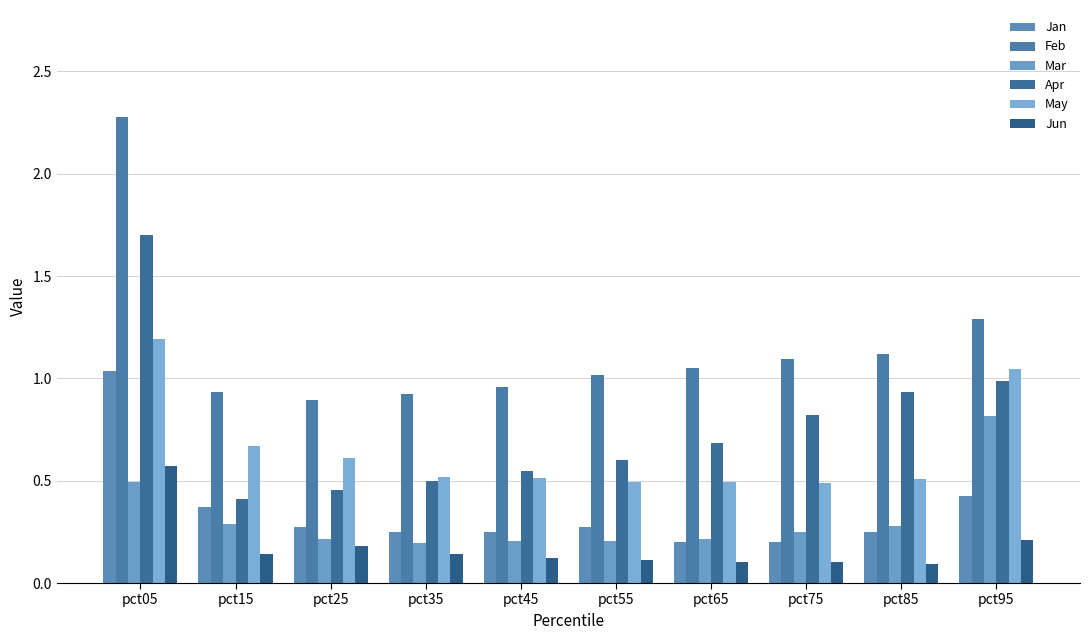

Reading left to right, list all the values displayed in this chart.

Jan: pct05=1.0	pct15=0.4	pct25=0.3	pct35=0.2	pct45=0.2	pct55=0.3	pct65=0.2	pct75=0.2	pct85=0.3	pct95=0.4
Feb: pct05=2.3	pct15=0.9	pct25=0.9	pct35=0.9	pct45=1.0	pct55=1.0	pct65=1.1	pct75=1.1	pct85=1.1	pct95=1.3
Mar: pct05=0.5	pct15=0.3	pct25=0.2	pct35=0.2	pct45=0.2	pct55=0.2	pct65=0.2	pct75=0.3	pct85=0.3	pct95=0.8
Apr: pct05=1.7	pct15=0.4	pct25=0.5	pct35=0.5	pct45=0.5	pct55=0.6	pct65=0.7	pct75=0.8	pct85=0.9	pct95=1.0
May: pct05=1.2	pct15=0.7	pct25=0.6	pct35=0.5	pct45=0.5	pct55=0.5	pct65=0.5	pct75=0.5	pct85=0.5	pct95=1.0
Jun: pct05=0.6	pct15=0.1	pct25=0.2	pct35=0.1	pct45=0.1	pct55=0.1	pct65=0.1	pct75=0.1	pct85=0.1	pct95=0.2